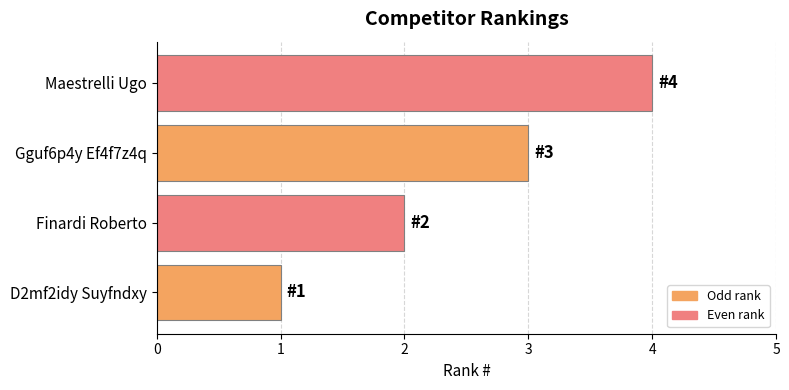

The value at D2mf2idy Suyfndxy is 0. True or false?

False